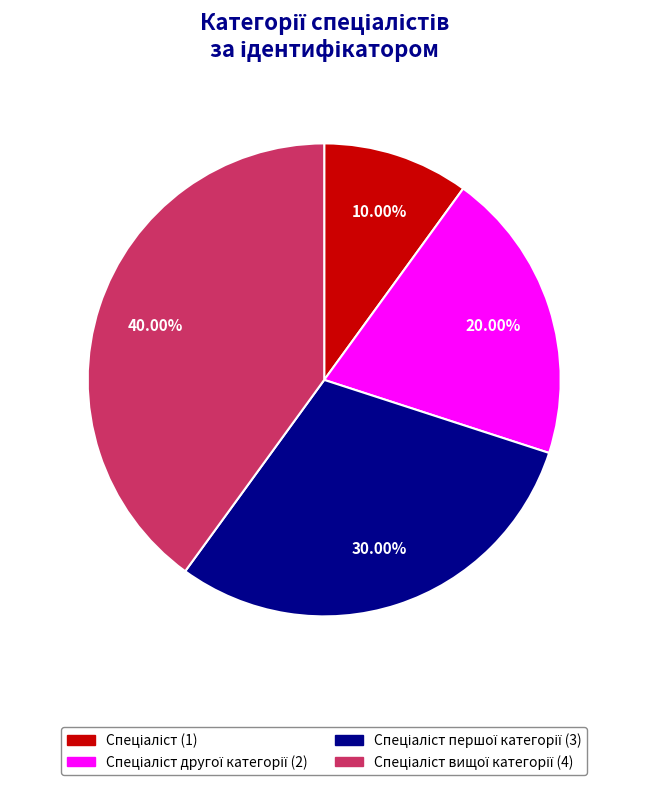

Does any single category account for the majority?

No